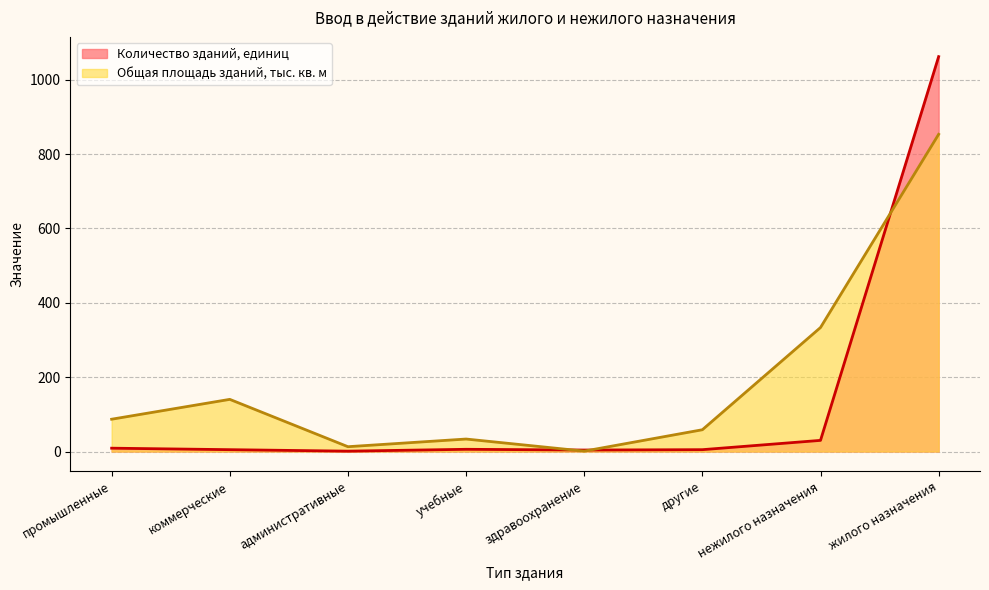

Which series ends up on top after the final intersection of Количество зданий, единиц and Общая площадь зданий, тыс. кв. м?

Количество зданий, единиц